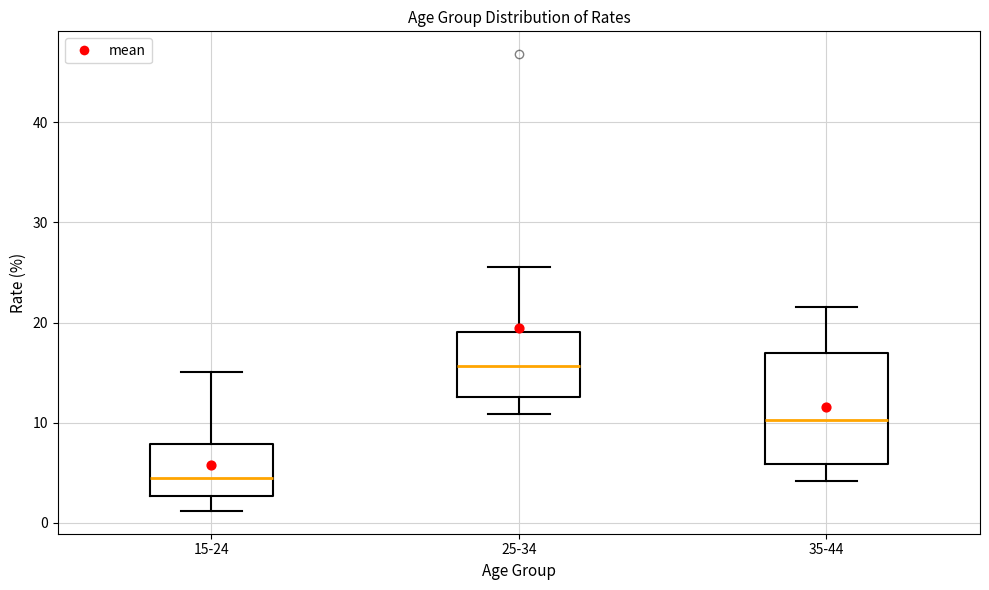

Which box's median line is the lowest?

15-24